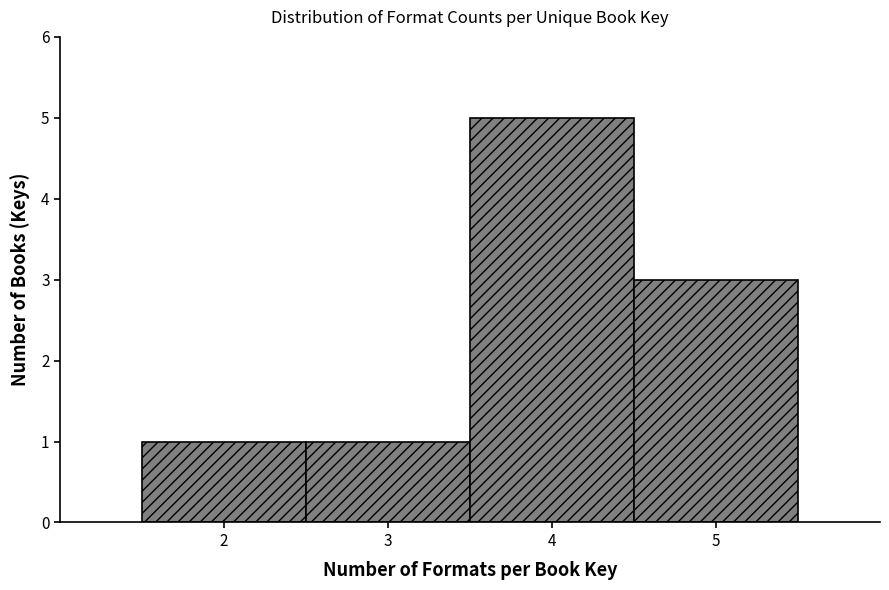

Reading left to right, transcribe this chart: for each bar, give the range it covers on the x-axis and its height. The values are not printed on the chart, so give them approximately, as read against the axis.

1.5 to 2.5: 1
2.5 to 3.5: 1
3.5 to 4.5: 5
4.5 to 5.5: 3